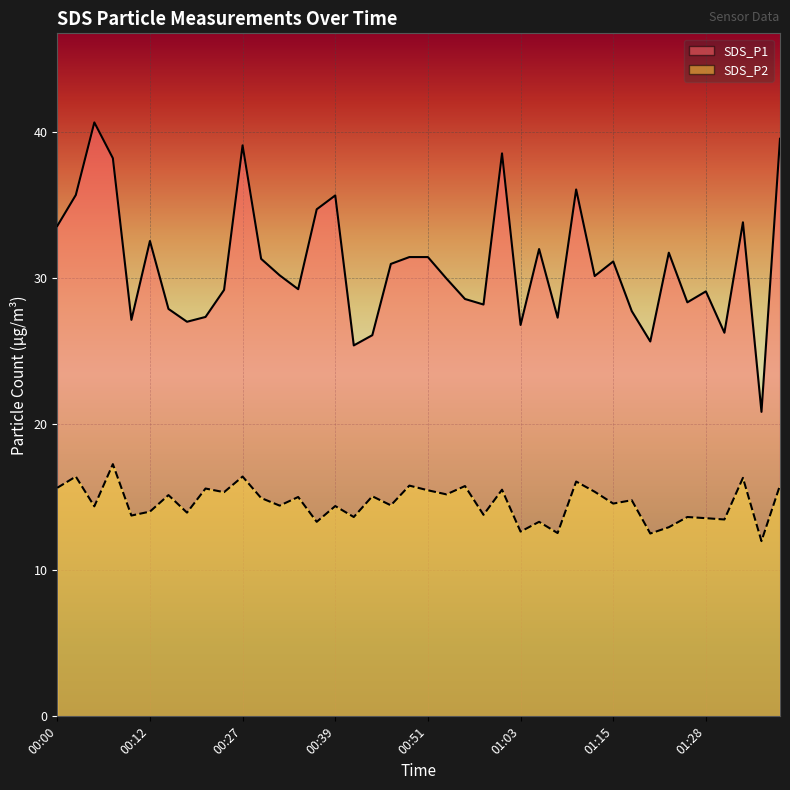

How many values in the SDS_P2 line series are below 14?

14